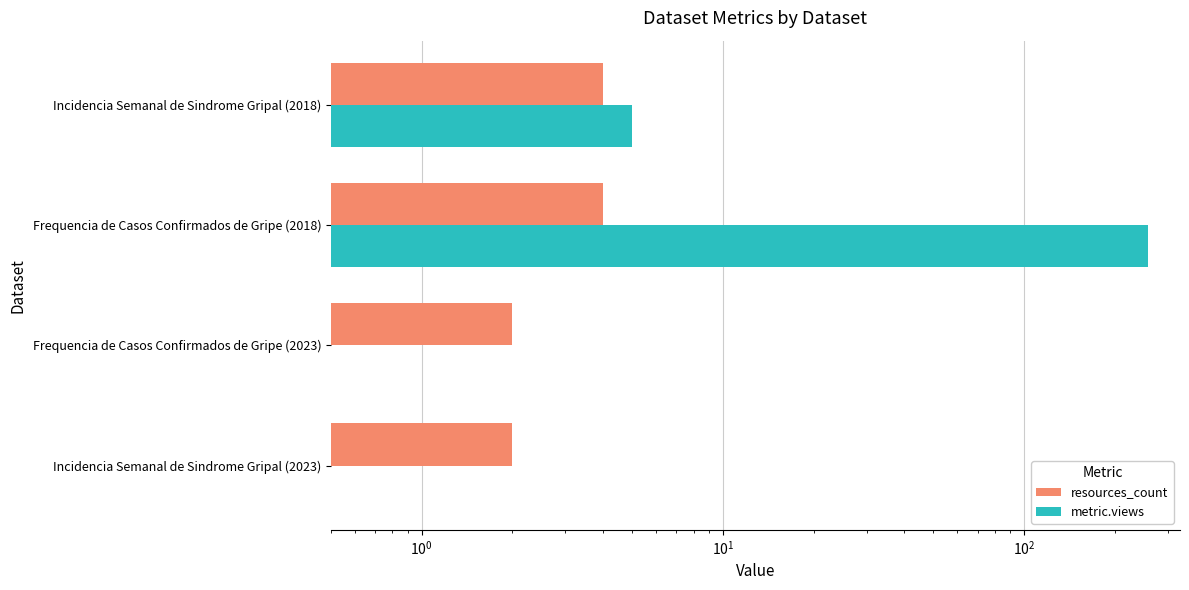

Is it true that metric.views equals 5 at Incidencia Semanal de Sindrome Gripal (2018)?

True